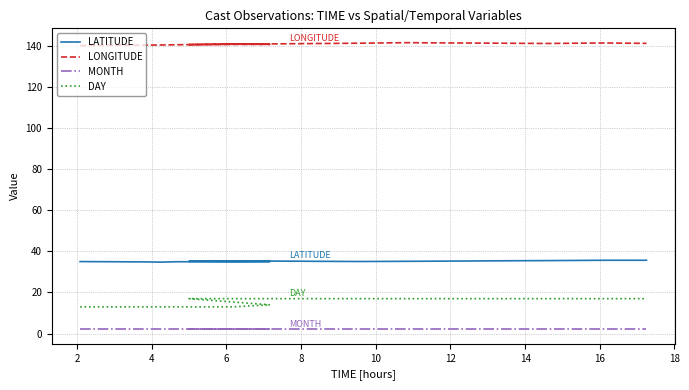

Does the chart display data point markers on the line(s)?

No